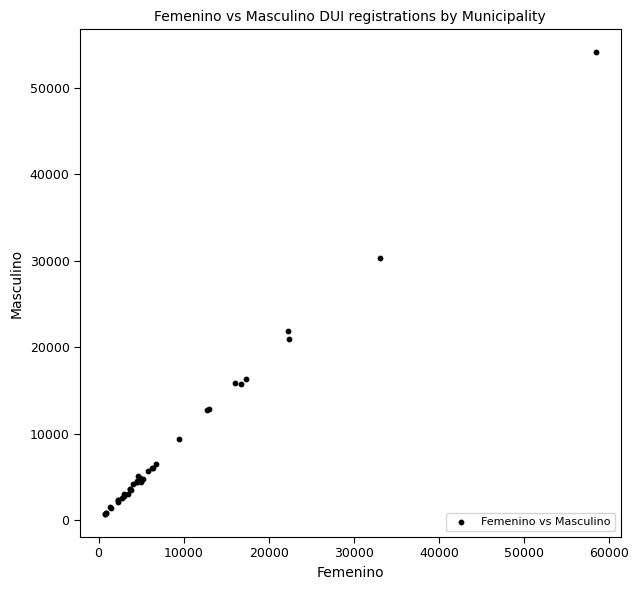

What Y value in the scatter plot is closest to 27422?

30362